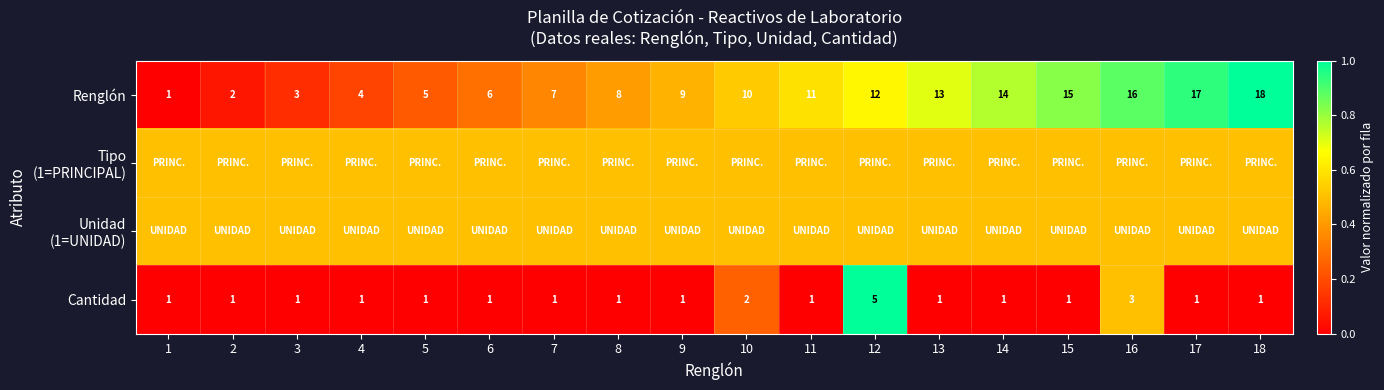

The Cantidad series shows 1.0 at 15. True or false?

True